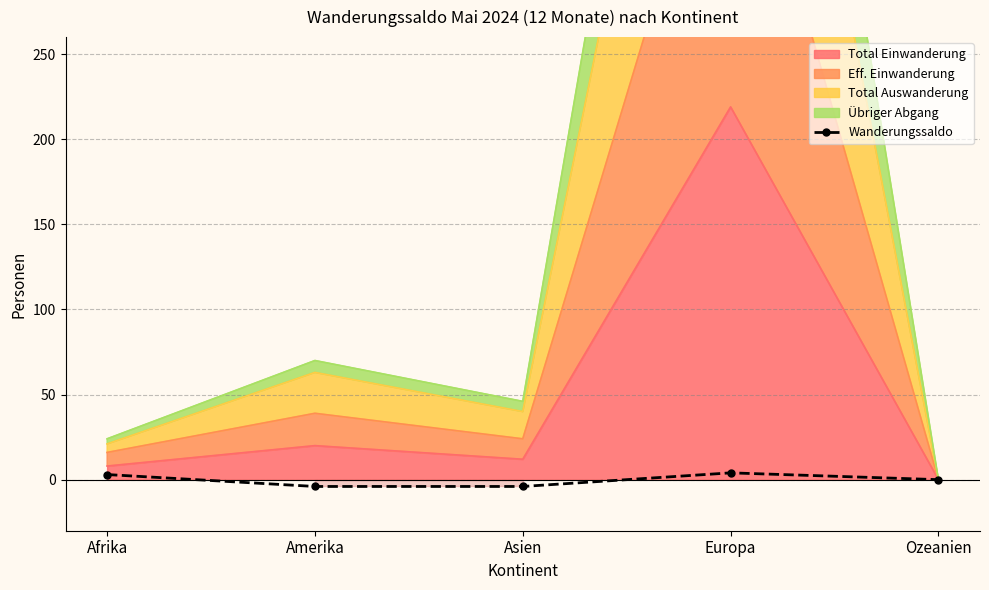

What is the change in value from Afrika to Europa?

+1